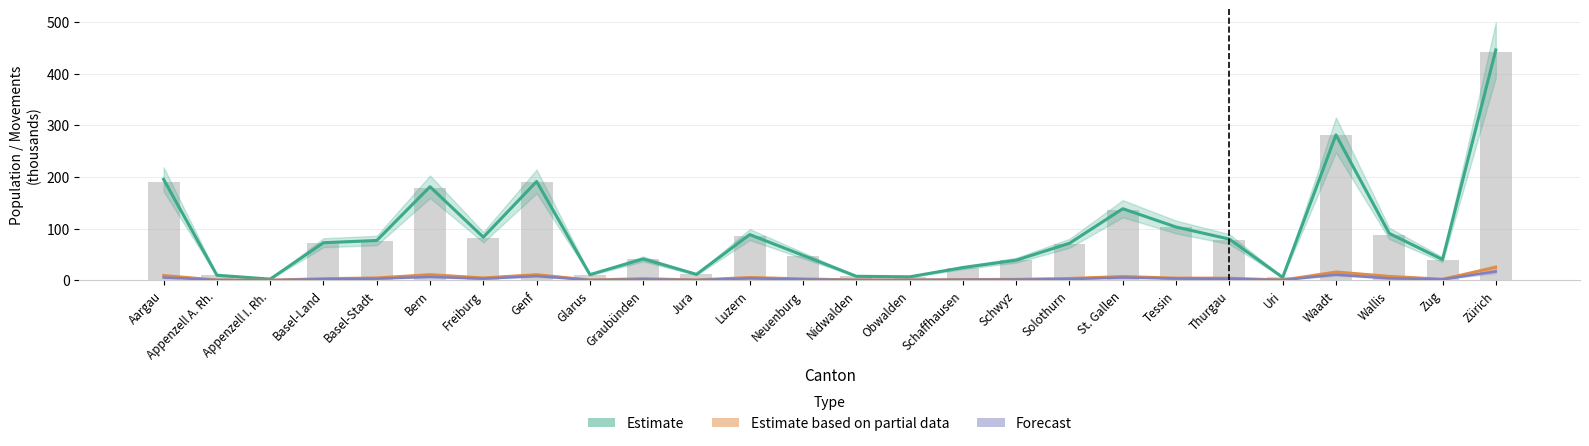

Which label corresponds to the largest value in the chart?

Zürich